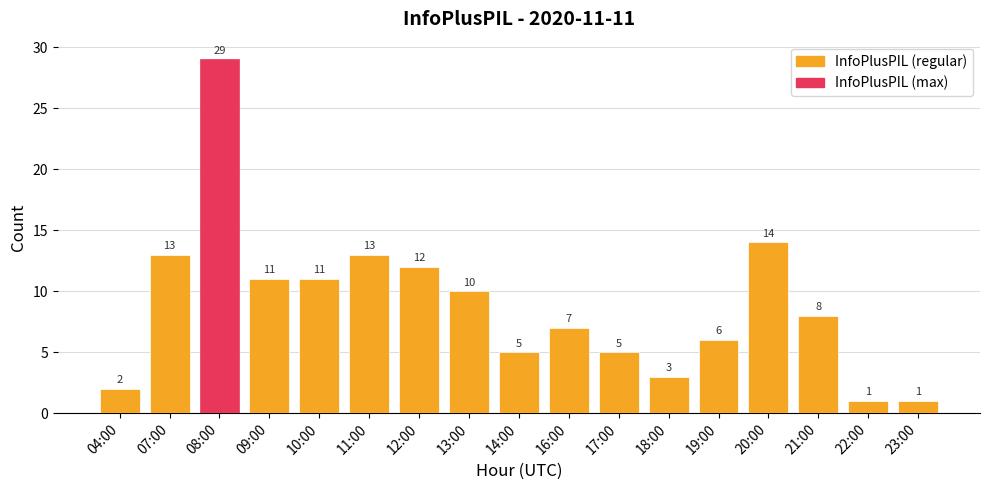

True or false: the data shows 22 at 07:00.

False